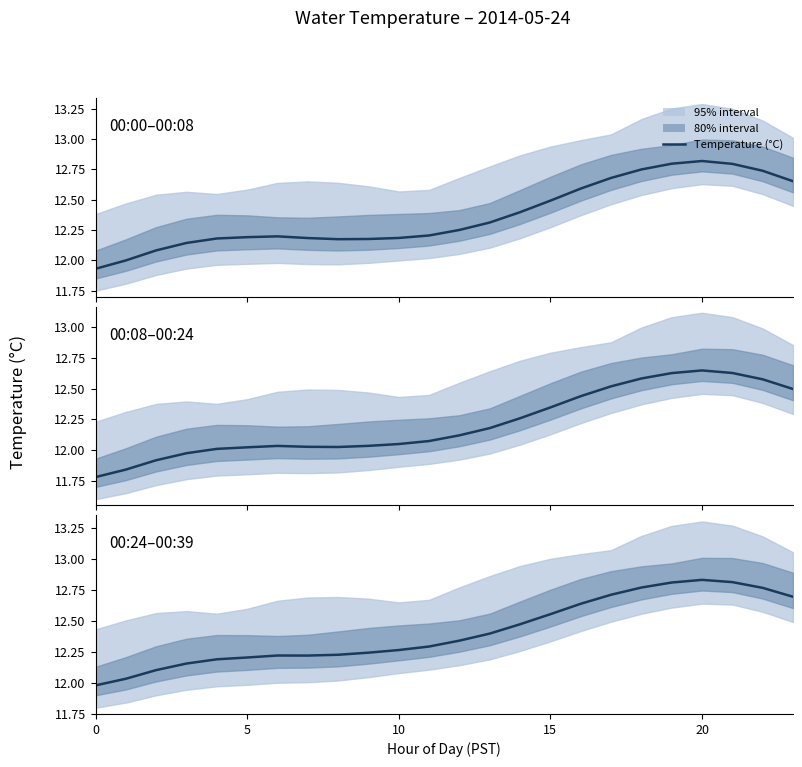

At which label does the data first exceed 12?

5